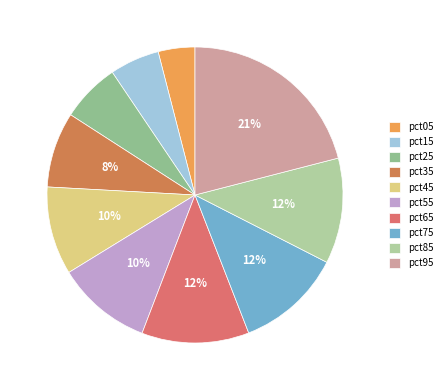

Which slice is the largest?

pct95